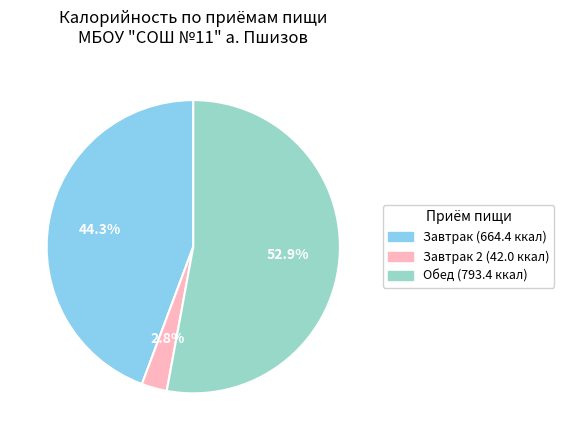

Is there any slice that represents more than half of the pie?

Yes